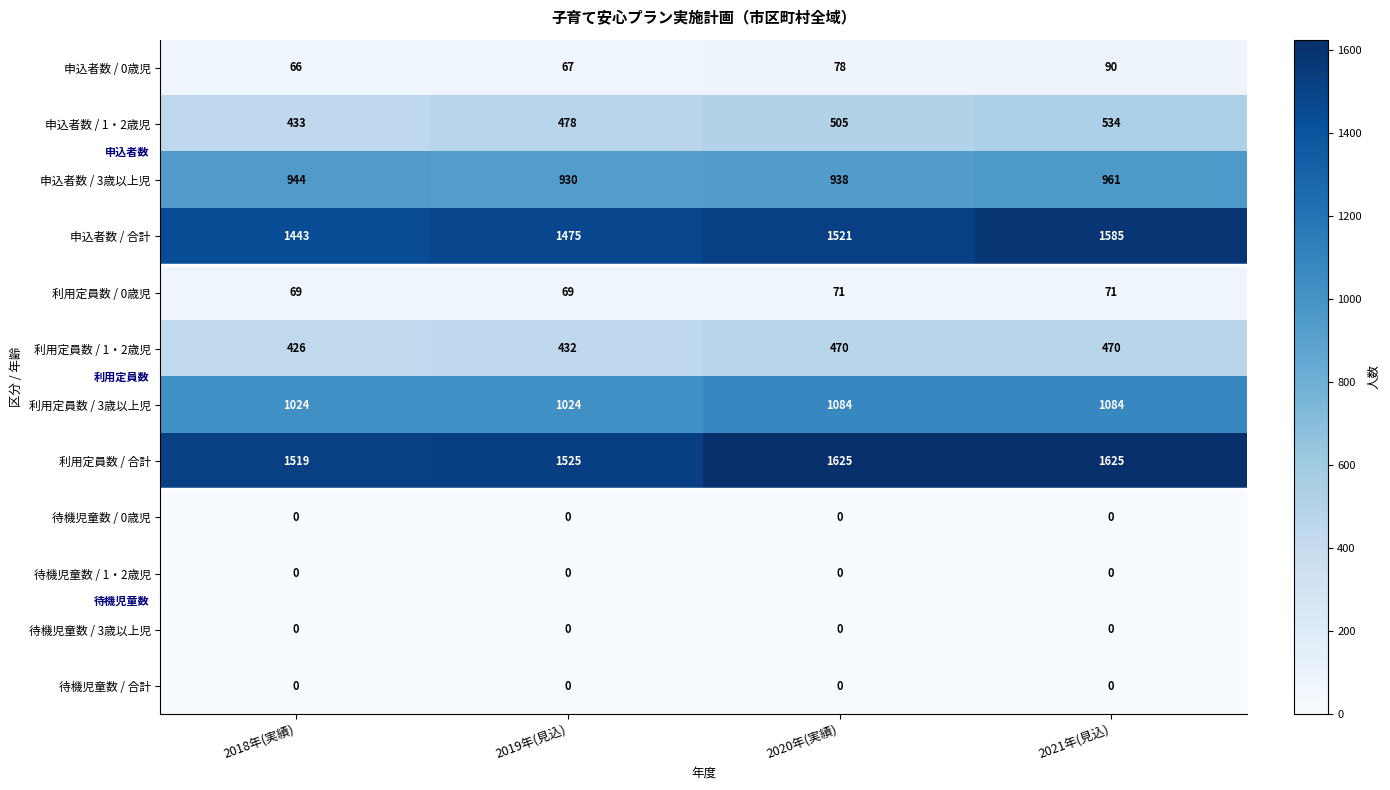

What is the maximum value for 申込者数 / 3歳以上児?

961